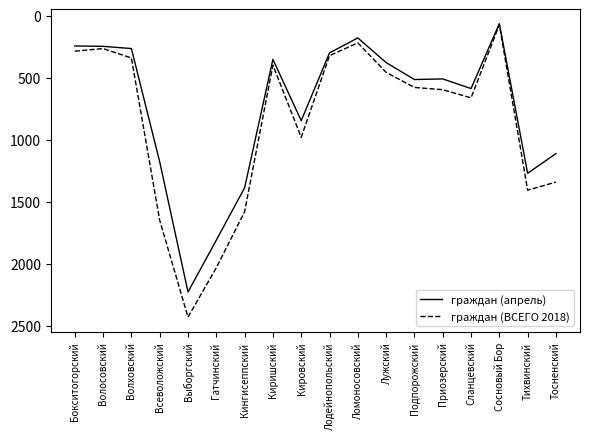

At which category is the sum across all series the highest?

Выборгский